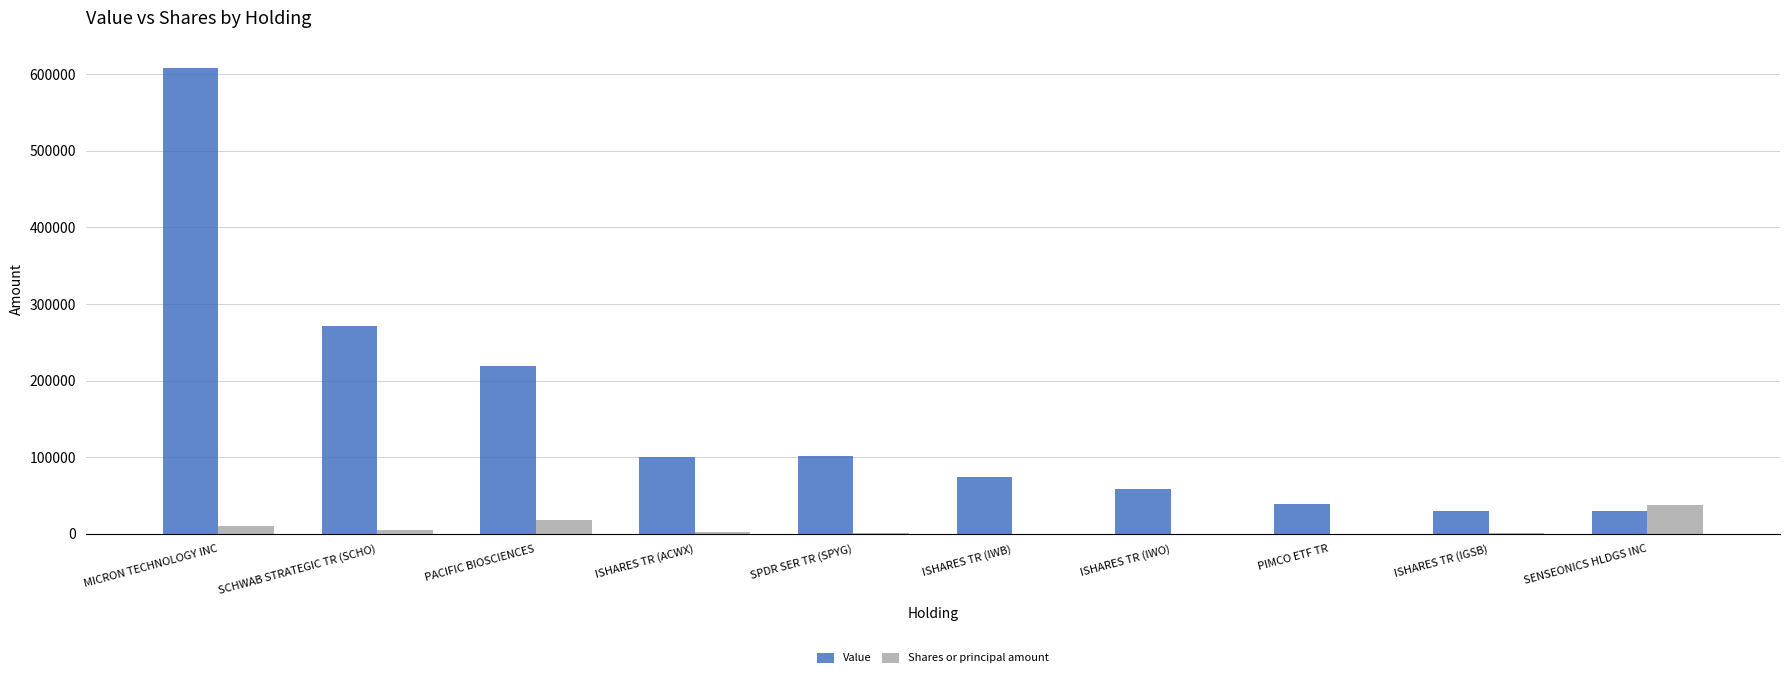

Is it true that Value equals 26132 at ISHARES TR (IWB)?

False